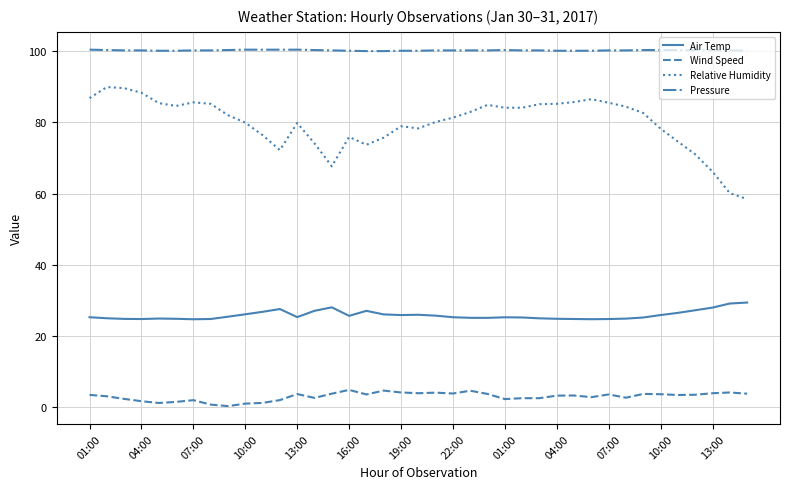

What is the lowest value of the Relative Humidity series?

58.4